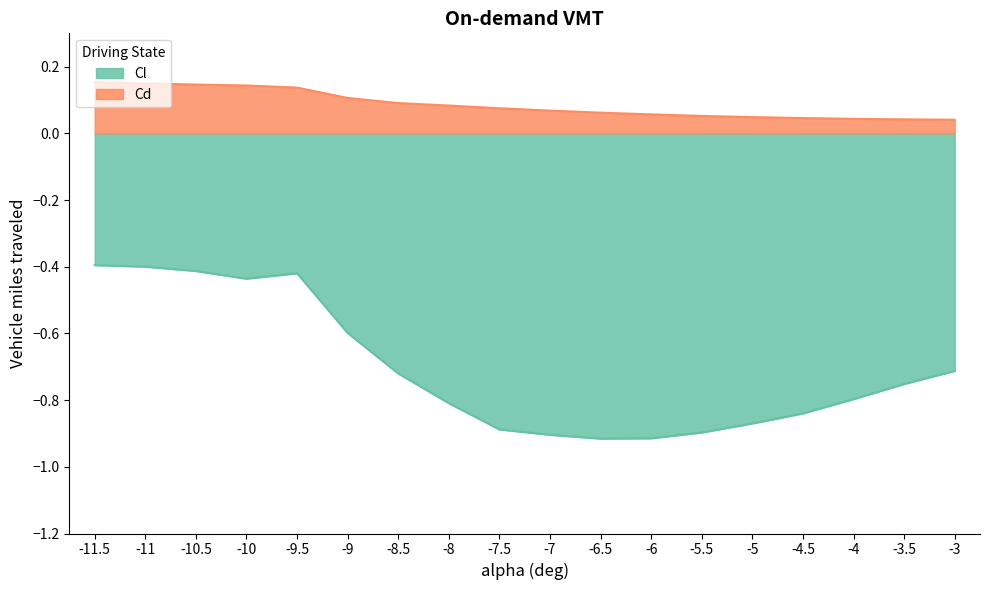

Is it true that Cl equals -0.2 at -7?

False